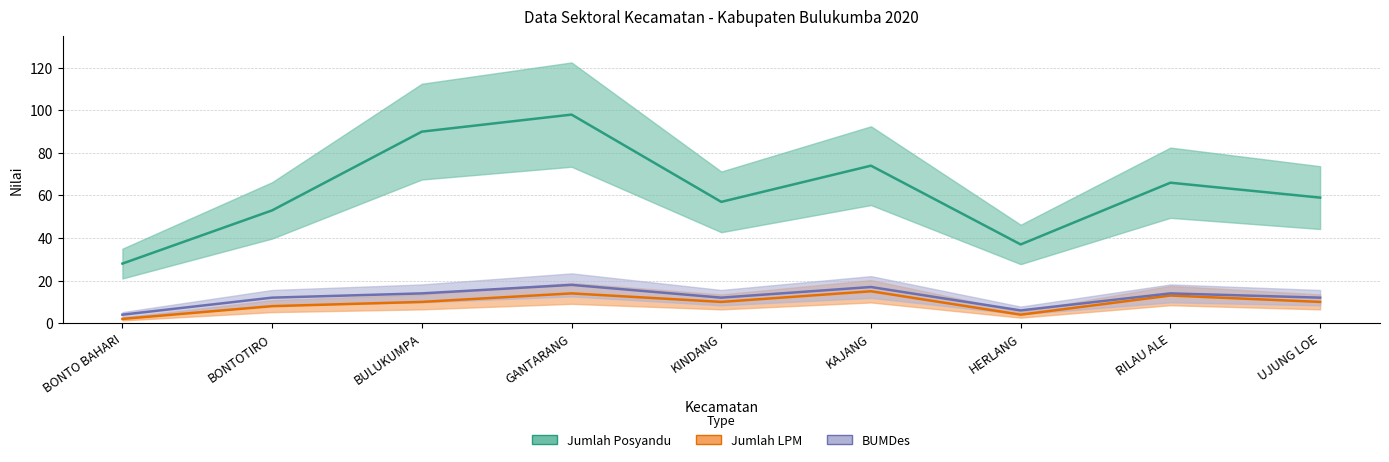

What is the total value across all series at RILAU ALE?

93